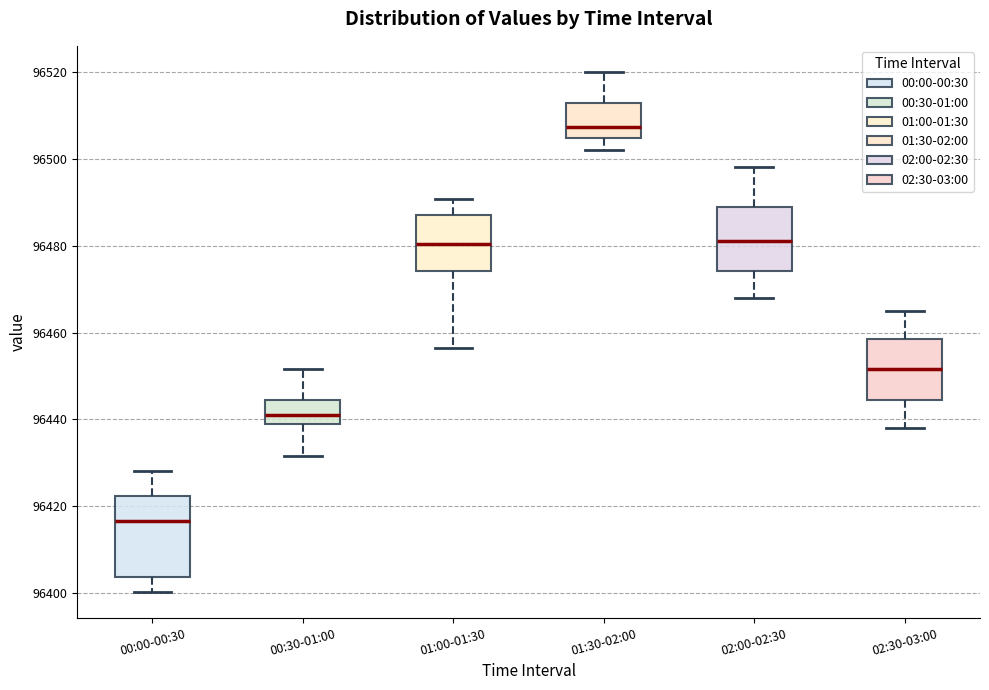

Reading left to right, read every box against the y-axis: the position of its median line, the range the box covers, and the ends of its whiskers. The values are not printed on the chart, so give them approximately, as read against the axis.

00:00-00:30: median 96416, box 96404 to 96422, whiskers 96400 to 96428
00:30-01:00: median 96442, box 96438 to 96444, whiskers 96432 to 96452
01:00-01:30: median 96480, box 96474 to 96488, whiskers 96456 to 96490
01:30-02:00: median 96508, box 96504 to 96512, whiskers 96502 to 96520
02:00-02:30: median 96482, box 96474 to 96490, whiskers 96468 to 96498
02:30-03:00: median 96452, box 96444 to 96458, whiskers 96438 to 96466